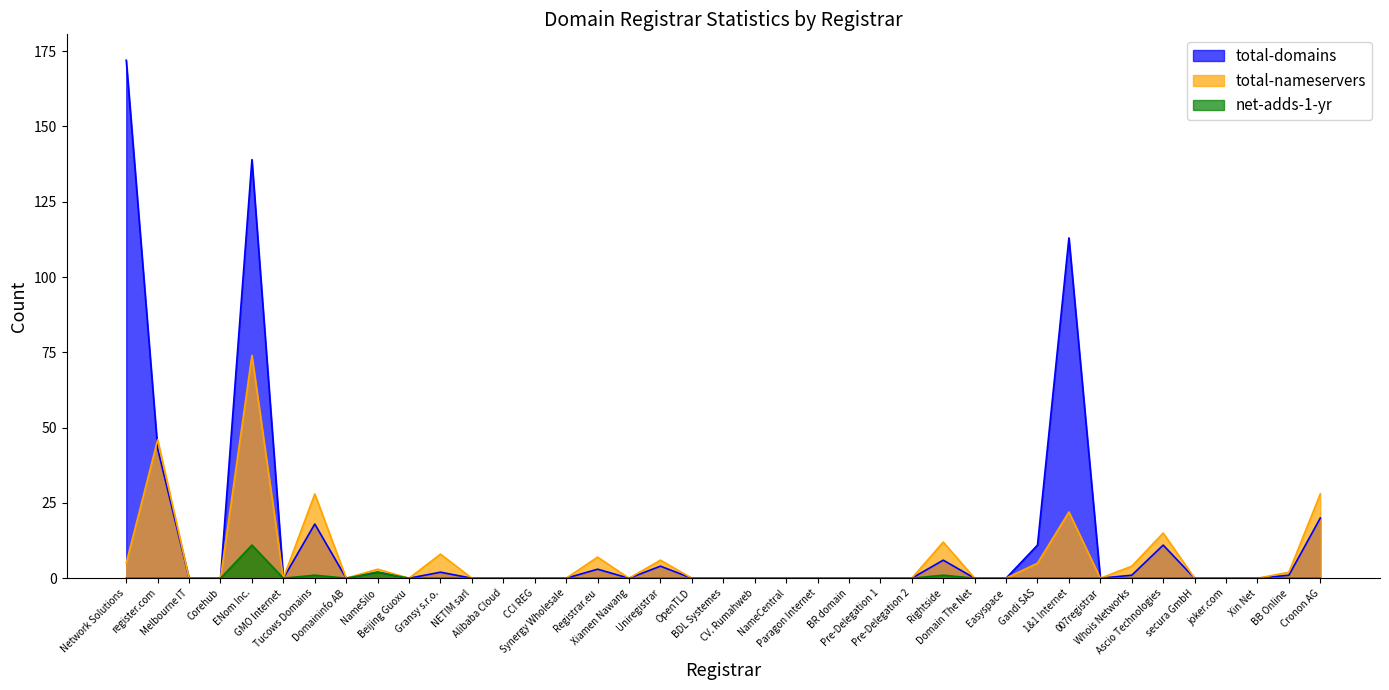

Count the number of data series in this chart.

3